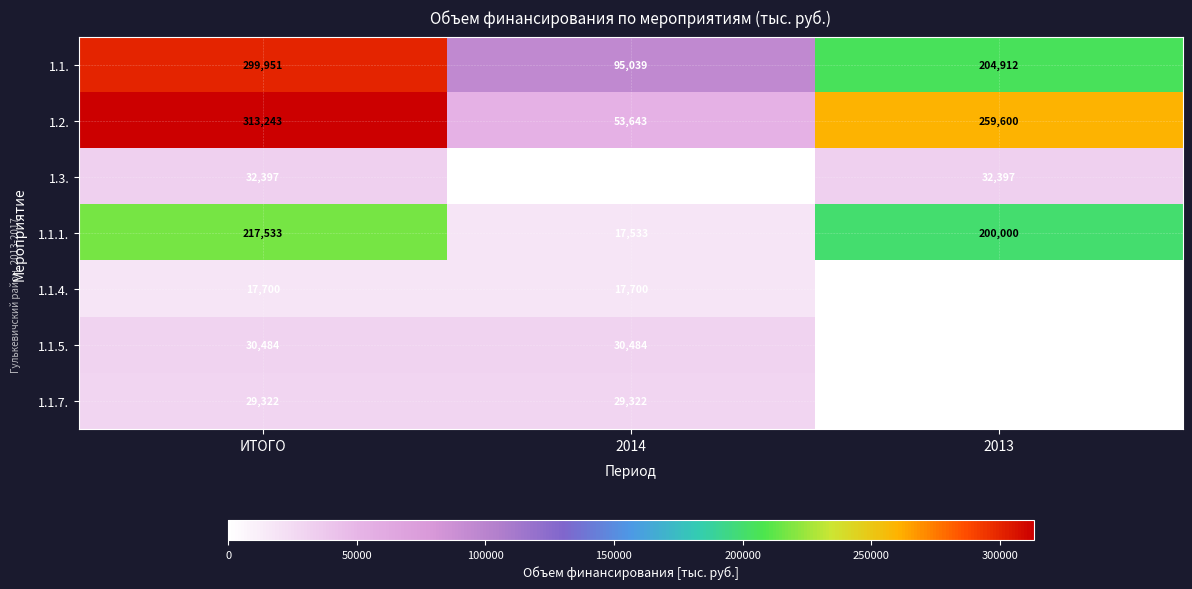

What is the total value across all series at 2013?

696909